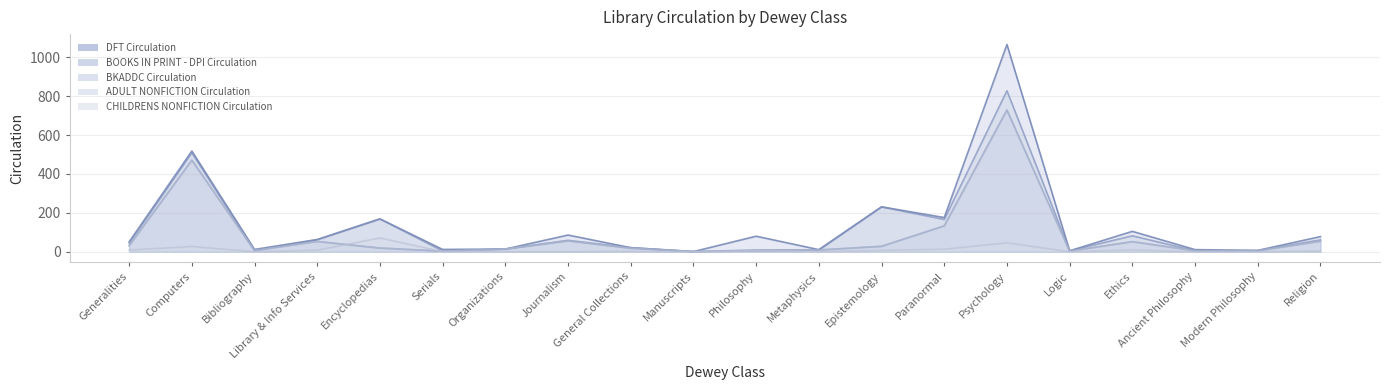

What is the difference between the BKADDC Circulation values at Religion and Paranormal?

79